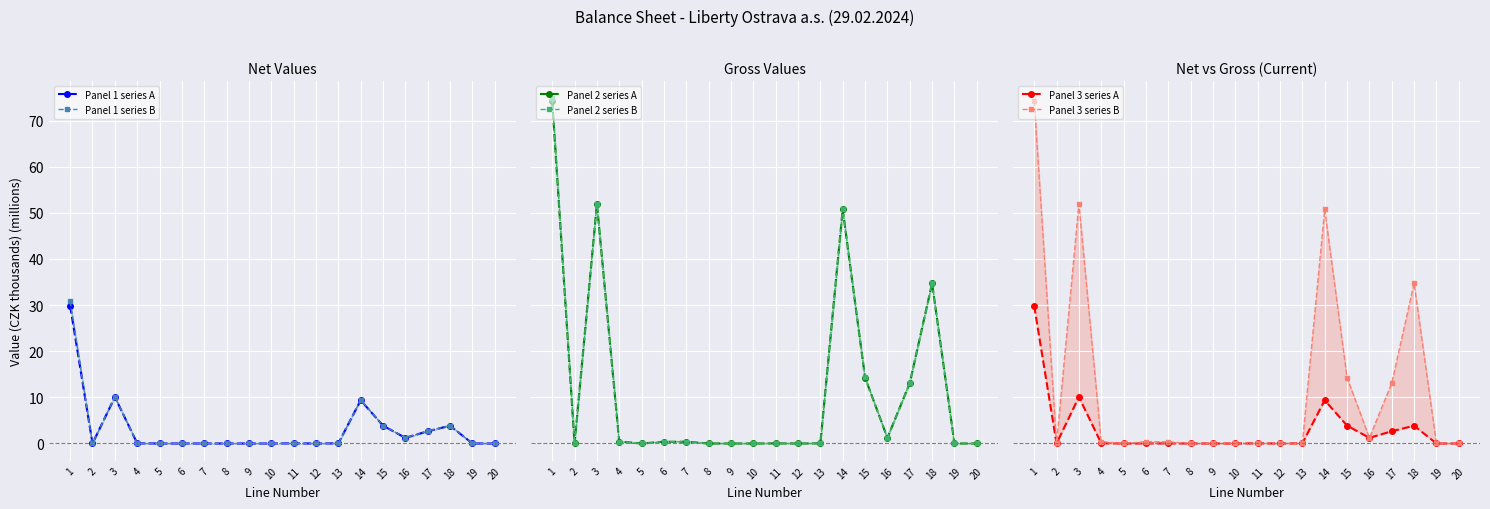

What is the sum of all Panel 1 series A values?

61.0